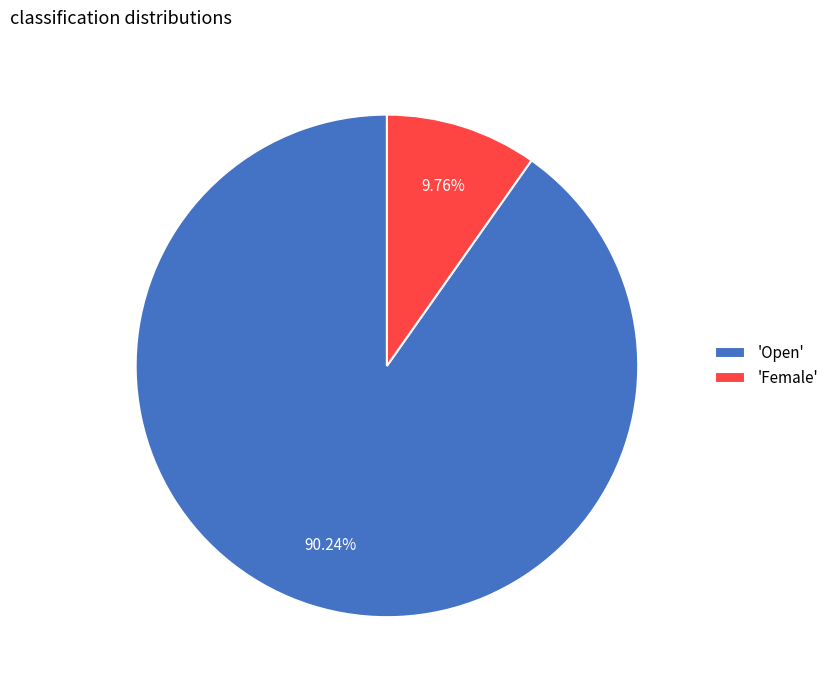

Which category has the smallest portion of the pie?

'Female'